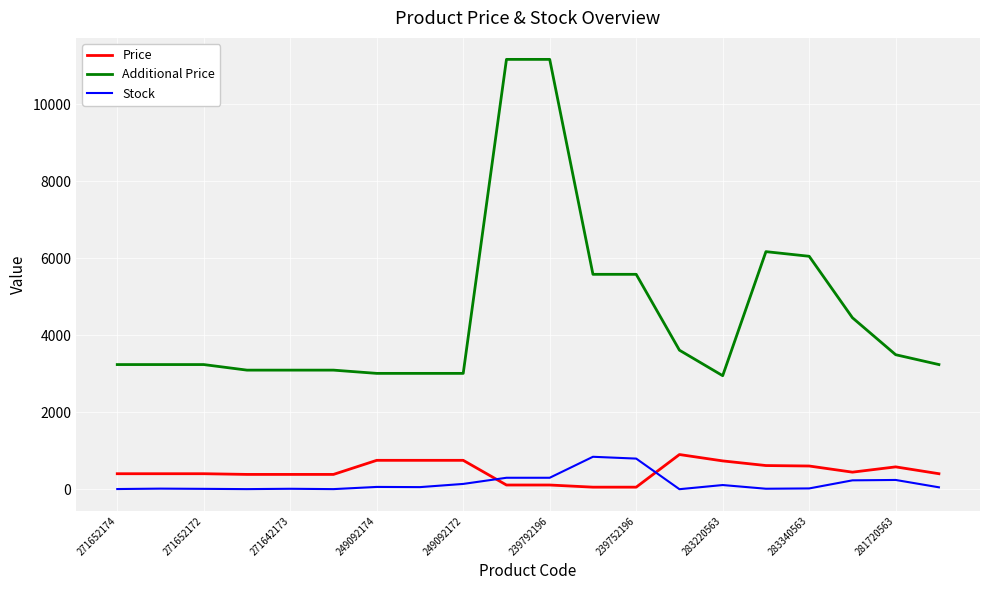

Which series has the largest range (max minus min)?

Additional Price